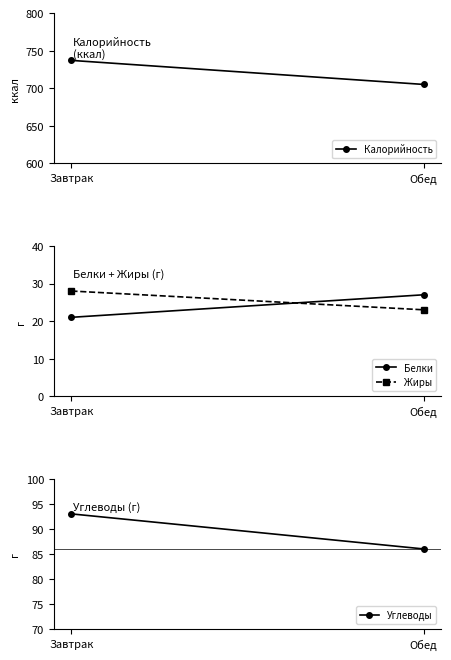

What is the label of the 1st point from the left?

Завтрак